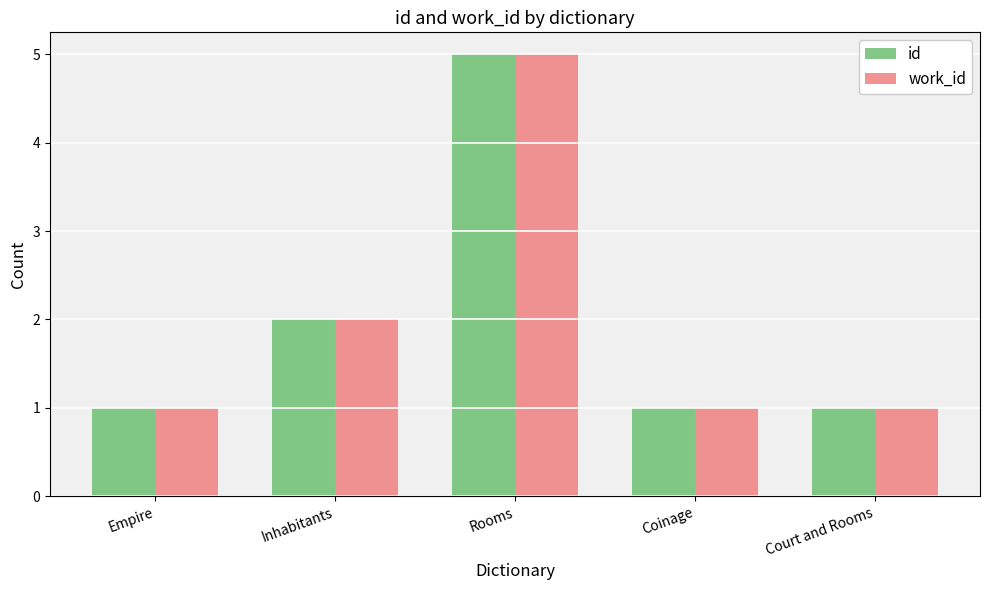

What is the label of the 4th bar from the right?

Inhabitants